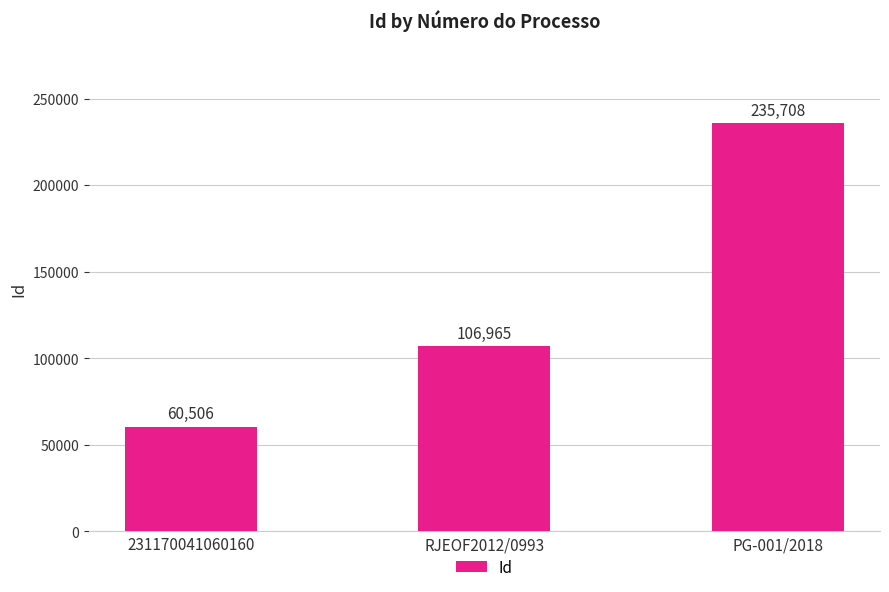

Is it true that the value at RJEOF2012/0993 is 106965?

True